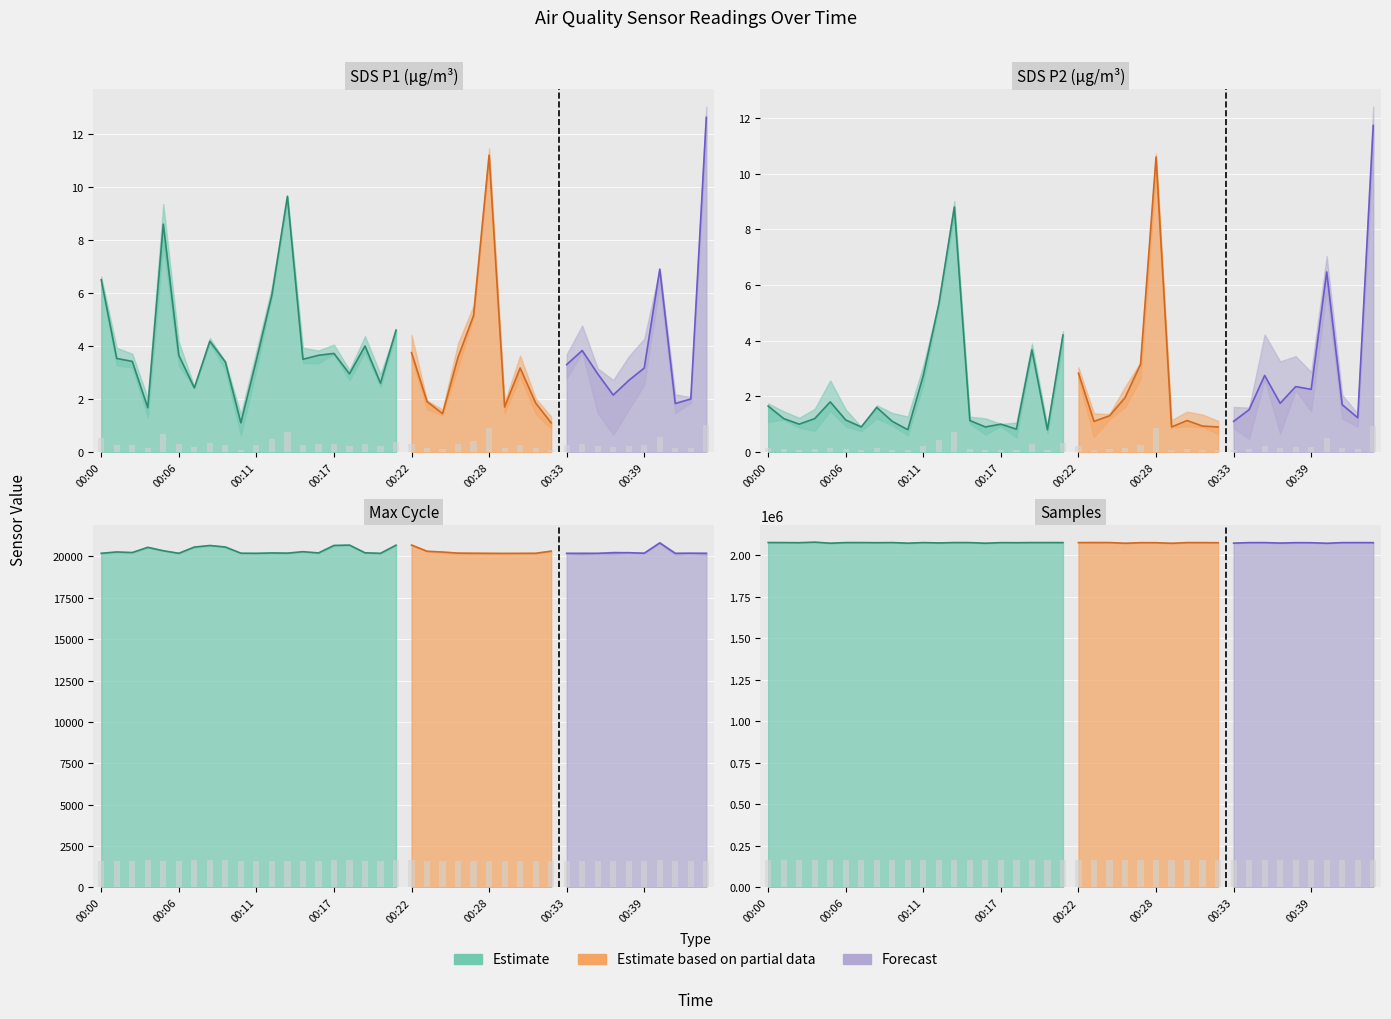

At which category is the sum across all series the highest?

00:03